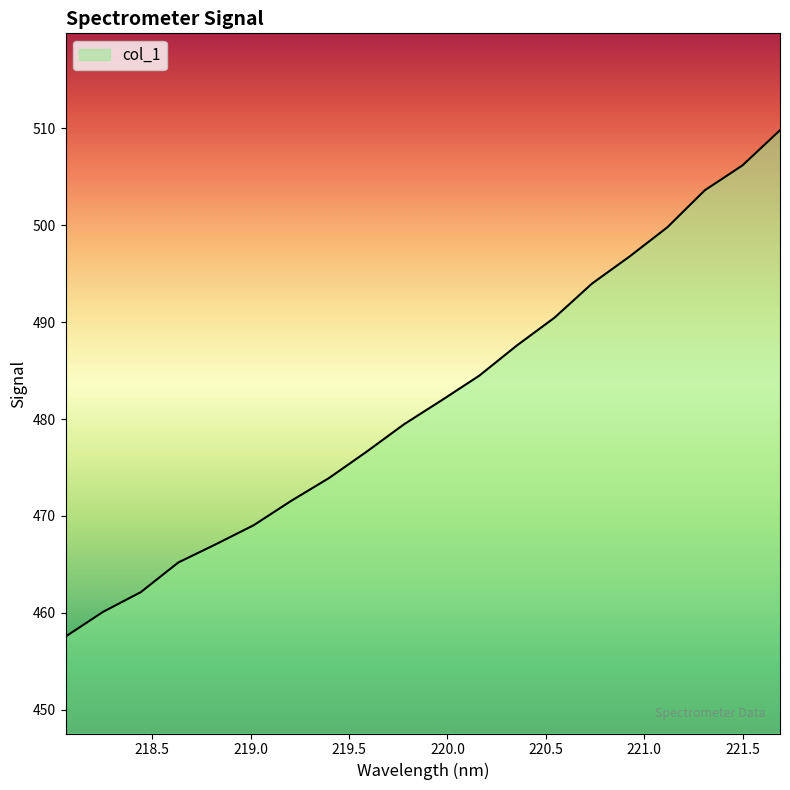

What is the difference between the maximum and minimum values?

52.2